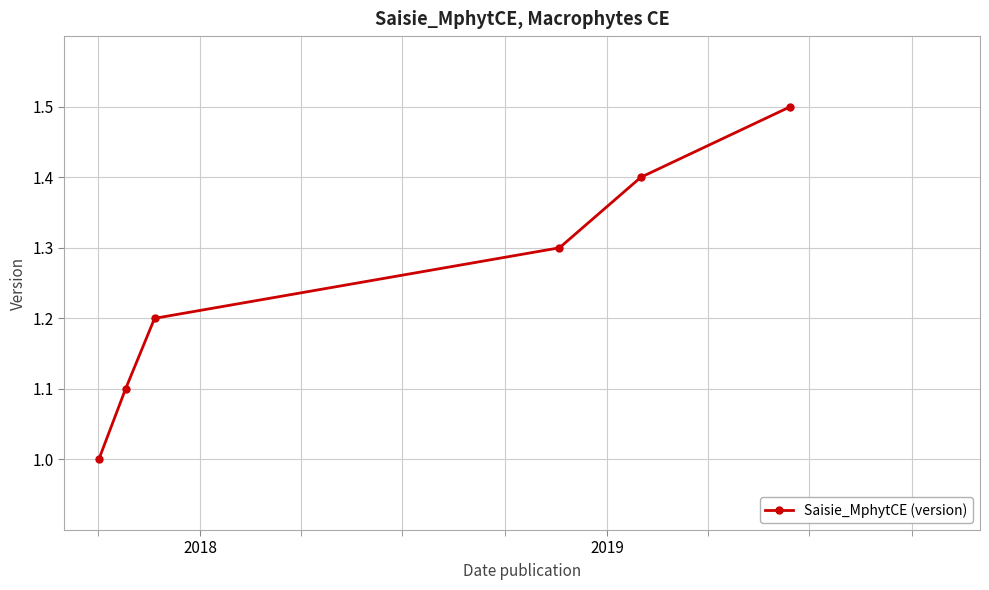

True or false: there are more than 2 points higher than both neighbors.

False